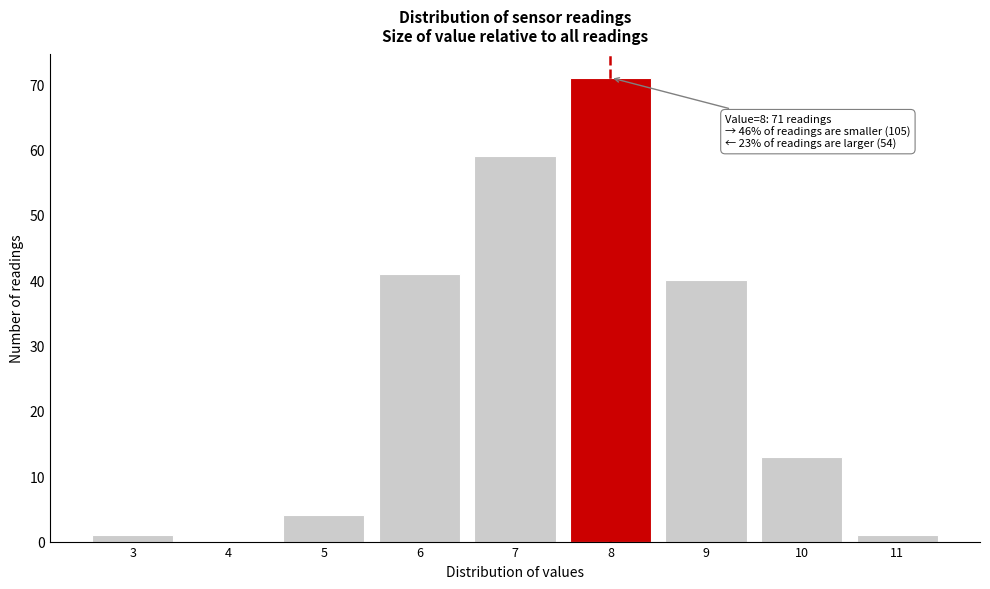

Over which range of the x-axis is the bar tallest?

7.5 to 8.5